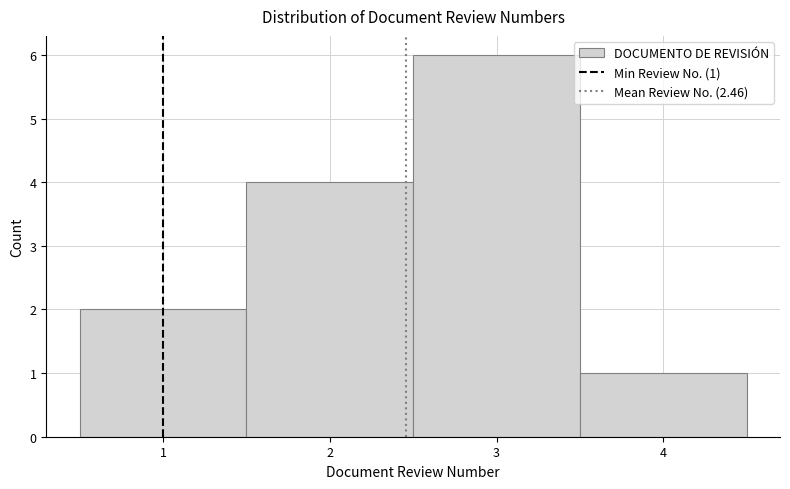

Which range on the x-axis has the tallest bar?

2.5 to 3.5